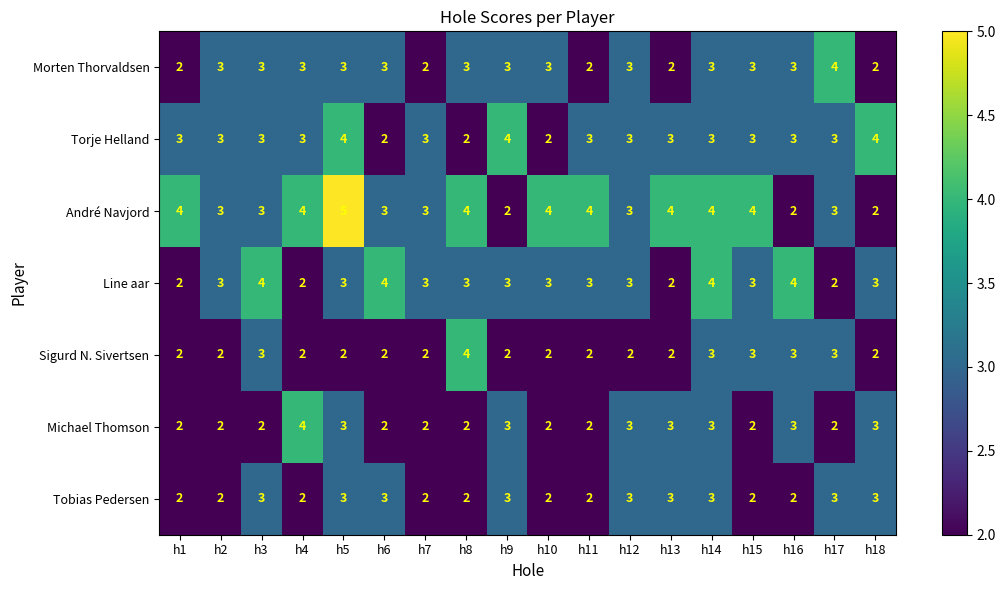

What is the spread (max minus min) of values at h5?

3